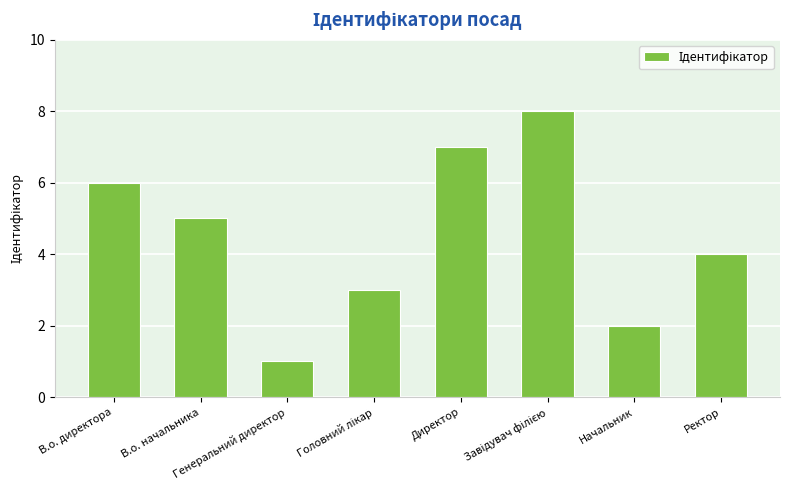

Reading right to left, transcribe all the data shown in this chart.

4	2	8	7	3	1	5	6